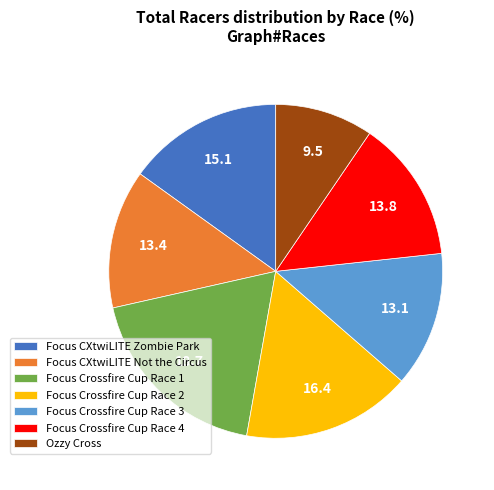

Approximately how many times larger is the value at Focus CXtwiLITE Zombie Park compared to Focus CXtwiLITE Not the Circus?

1.1